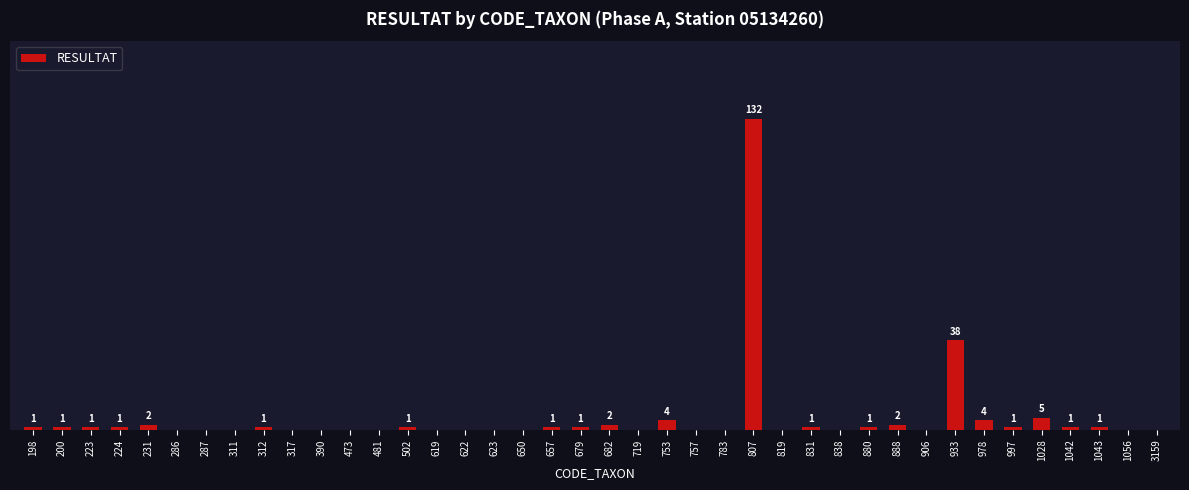

Reading left to right, list all the values displayed in this chart.

198=1	200=1	223=1	224=1	231=2	286=0	287=0	311=0	312=1	317=0	390=0	473=0	481=0	502=1	619=0	622=0	623=0	650=0	657=1	679=1	682=2	719=0	753=4	757=0	783=0	807=132	819=0	831=1	838=0	880=1	888=2	906=0	933=38	978=4	997=1	1028=5	1042=1	1043=1	1056=0	3159=0